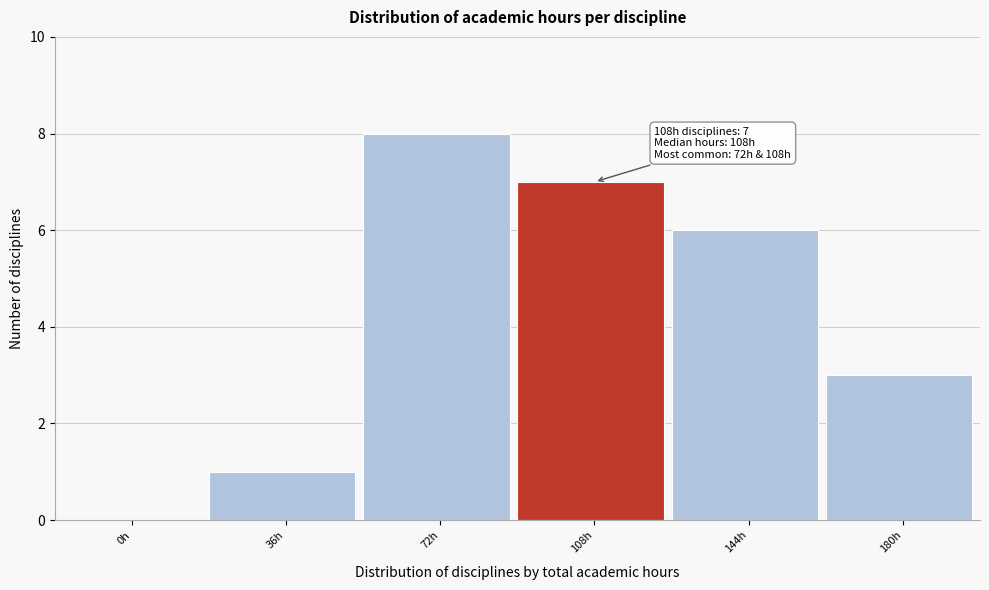

Reading left to right, what are all the values shown in this chart?

0h=0	36h=1	72h=8	108h=7	144h=6	180h=3